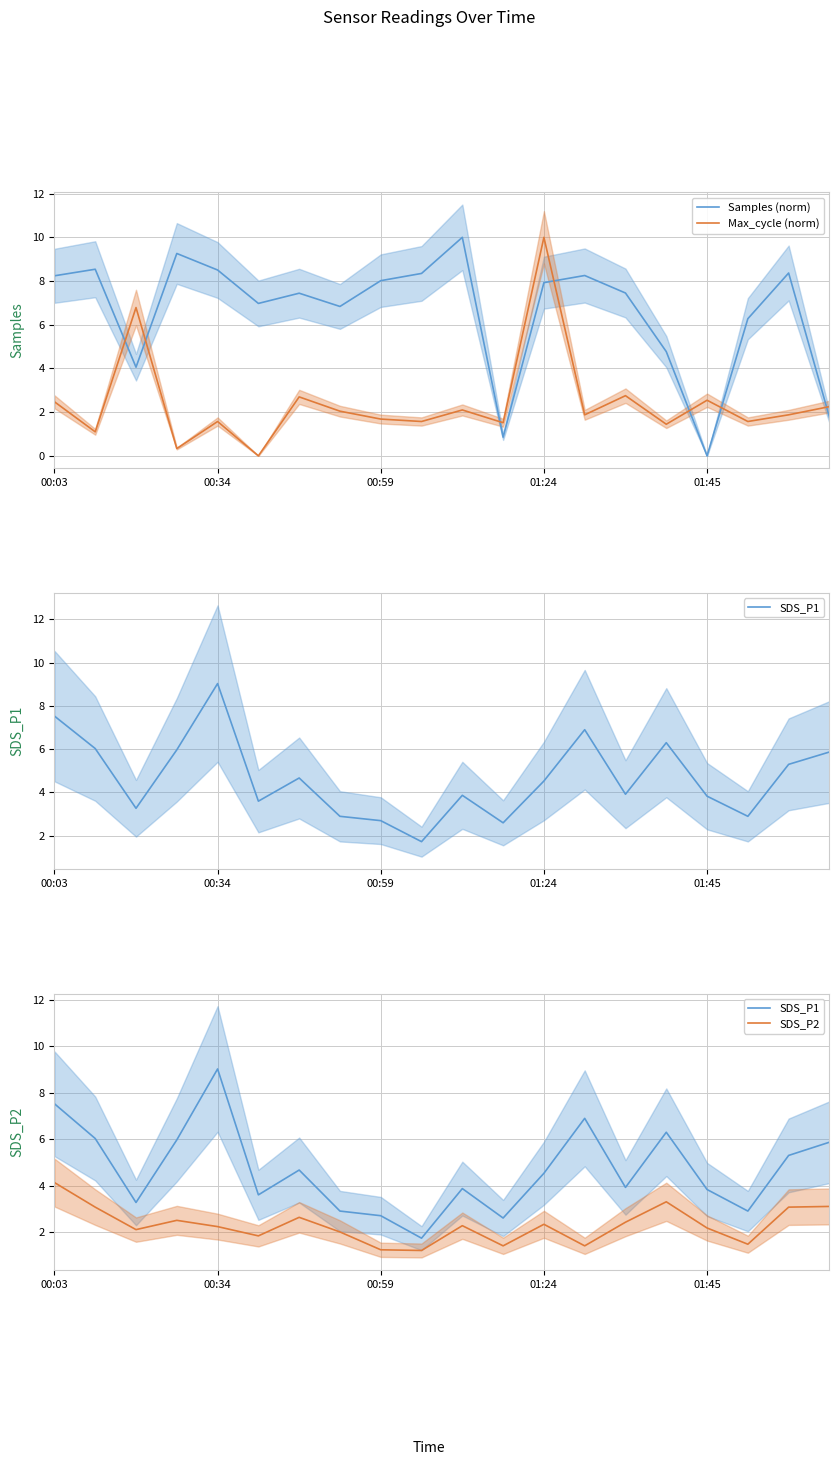

What is the difference between the second highest and second lowest values in the SDS_P2 series?

2.1